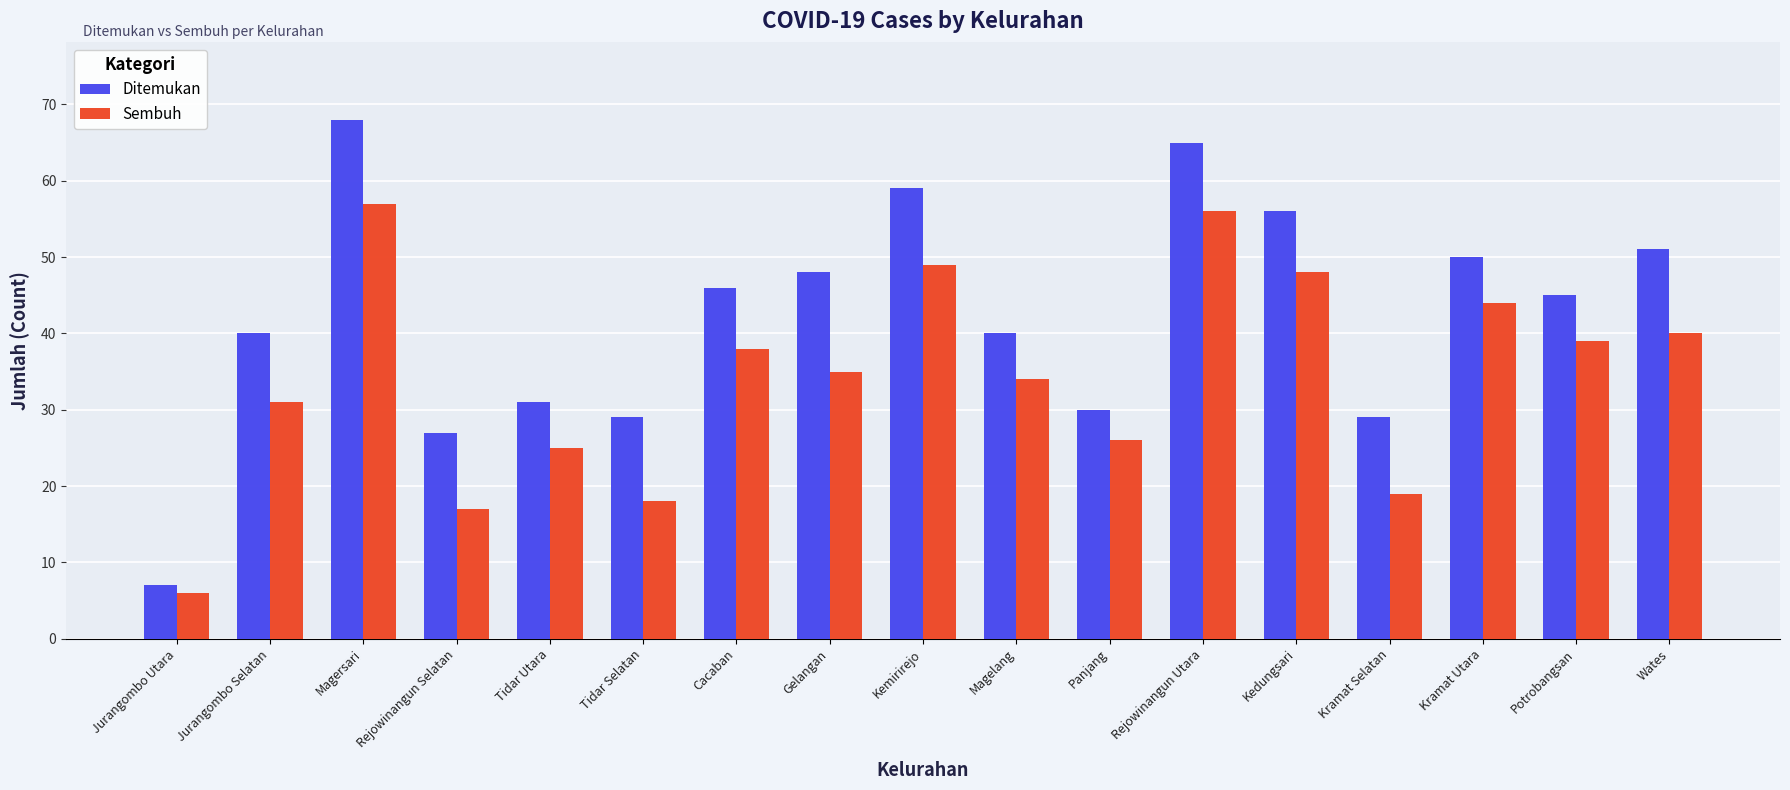

Which category has the lowest value in the Ditemukan series?

Jurangombo Utara